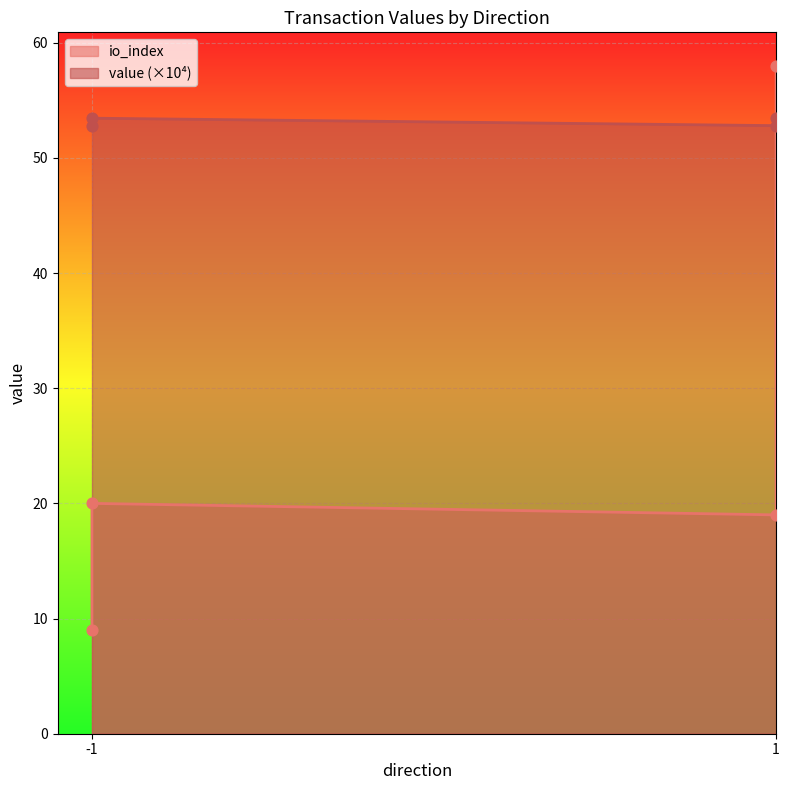

What are all the series names shown in the legend?

io_index, value